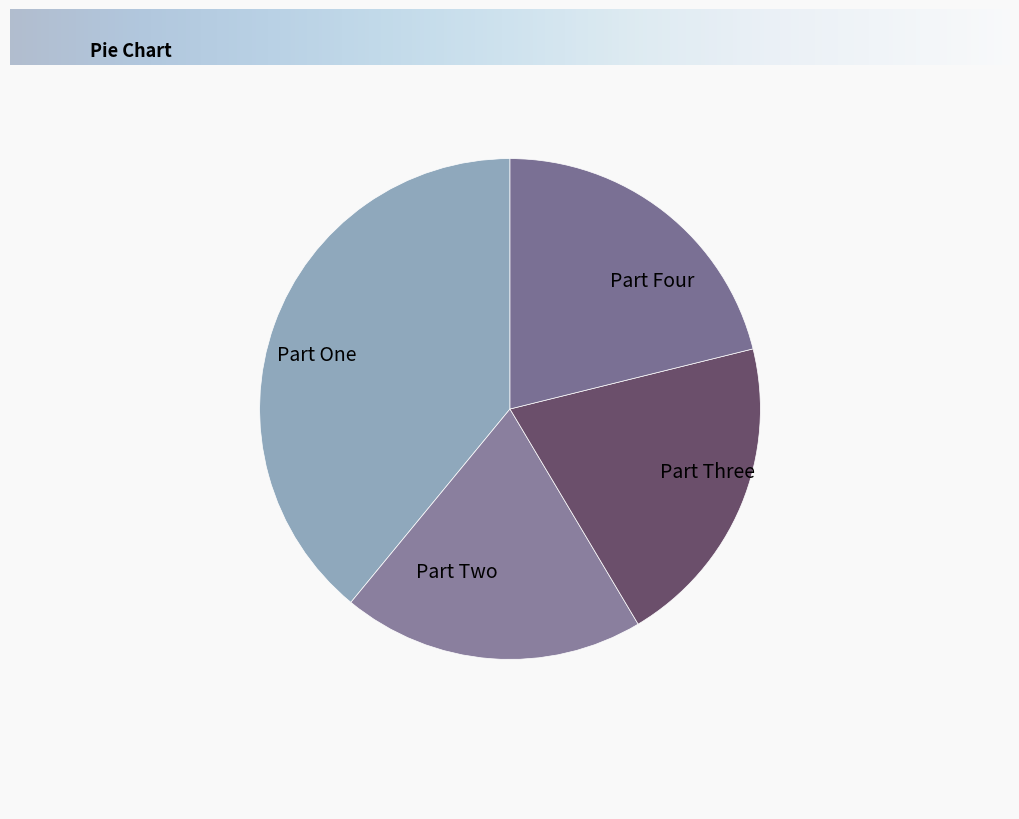

What is the largest slice in the pie chart?

Part One